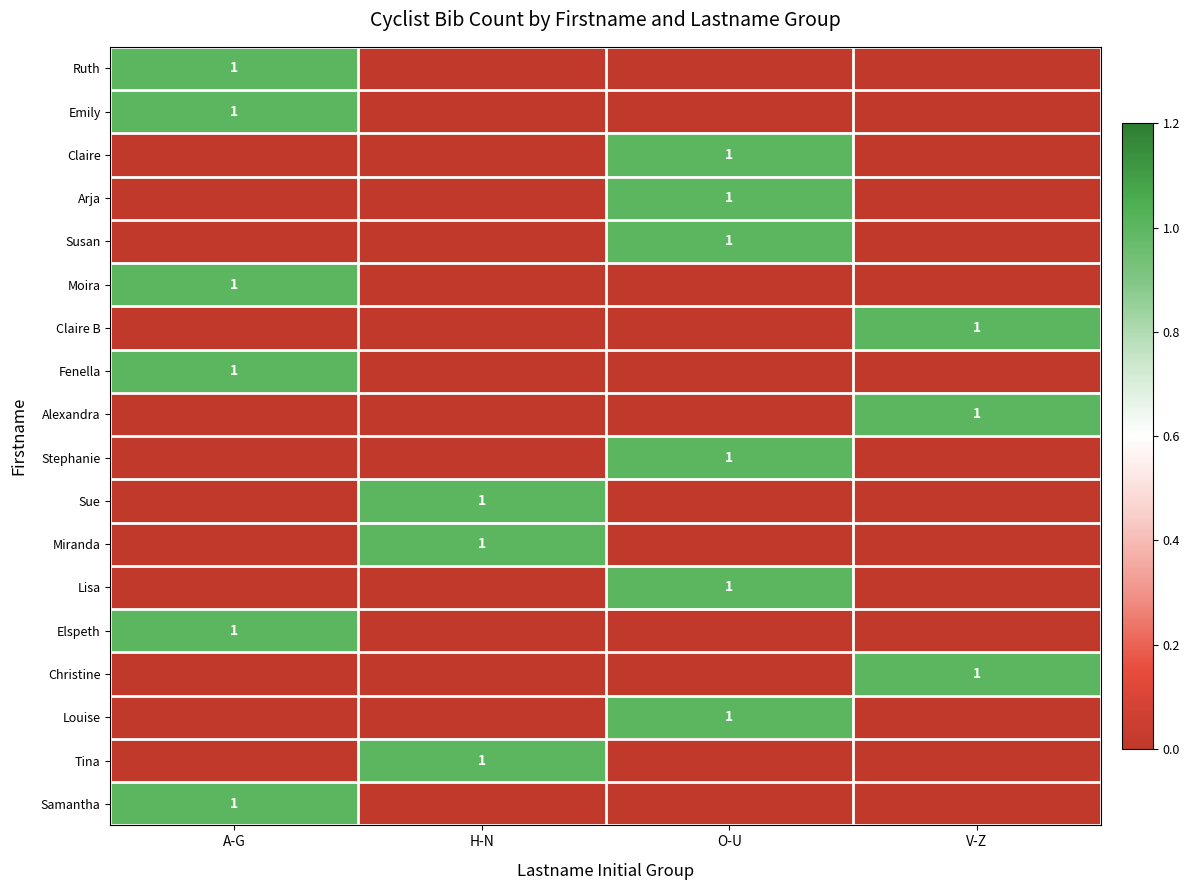

Is it true that Alexandra equals 1 at V-Z?

True